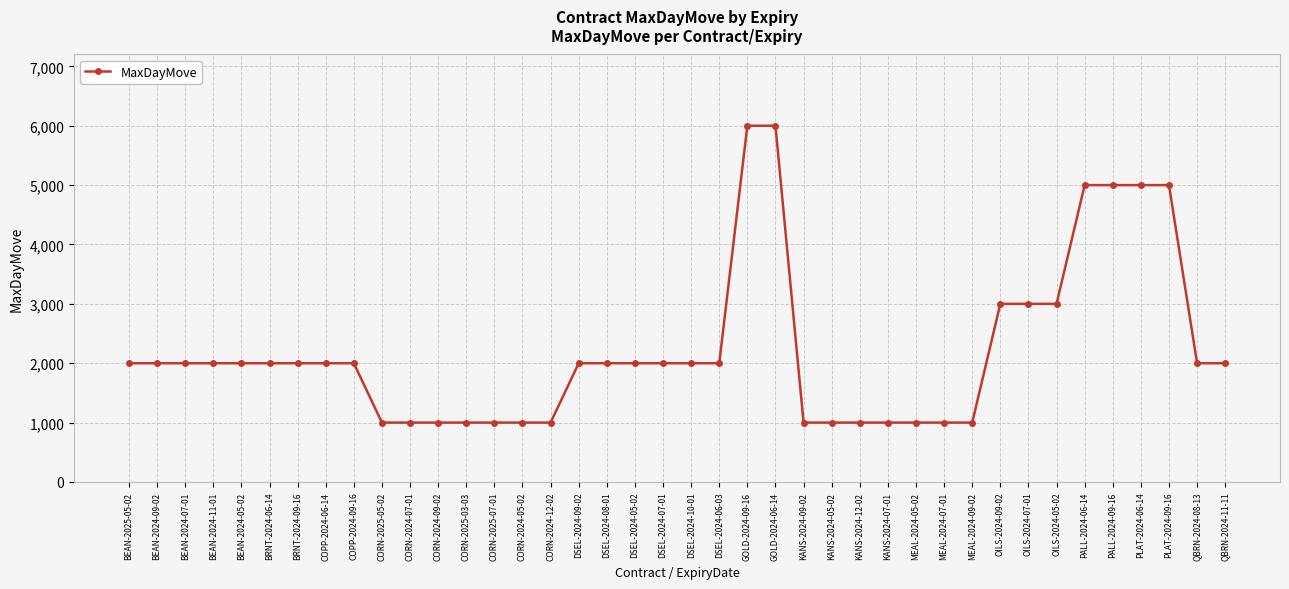

What is the label of the 7th point from the right?

OILS-2024-05-02